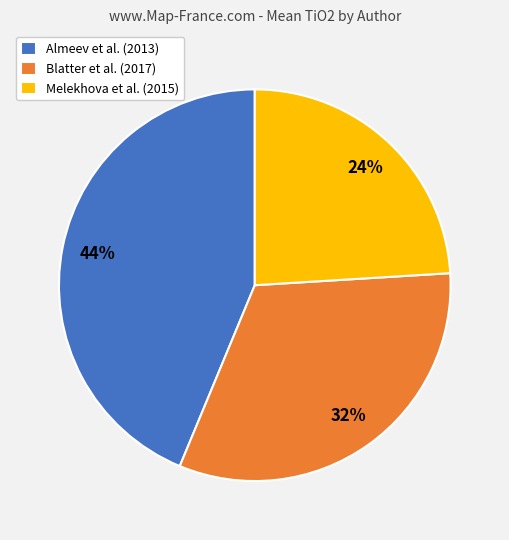

Which category has the biggest portion of the pie?

Almeev et al. (2013)